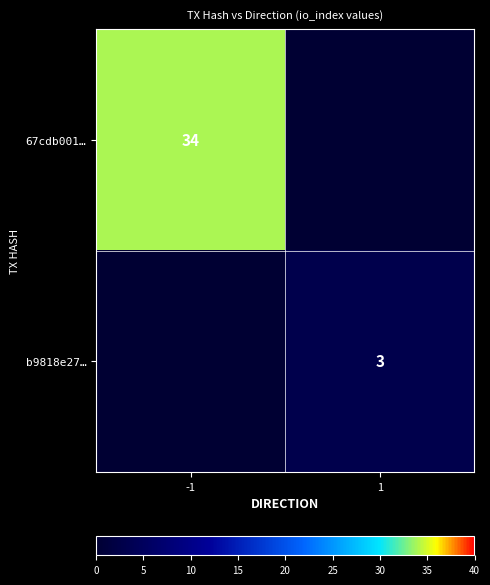

The value of b9818e27… at 1 is 3. True or false?

True